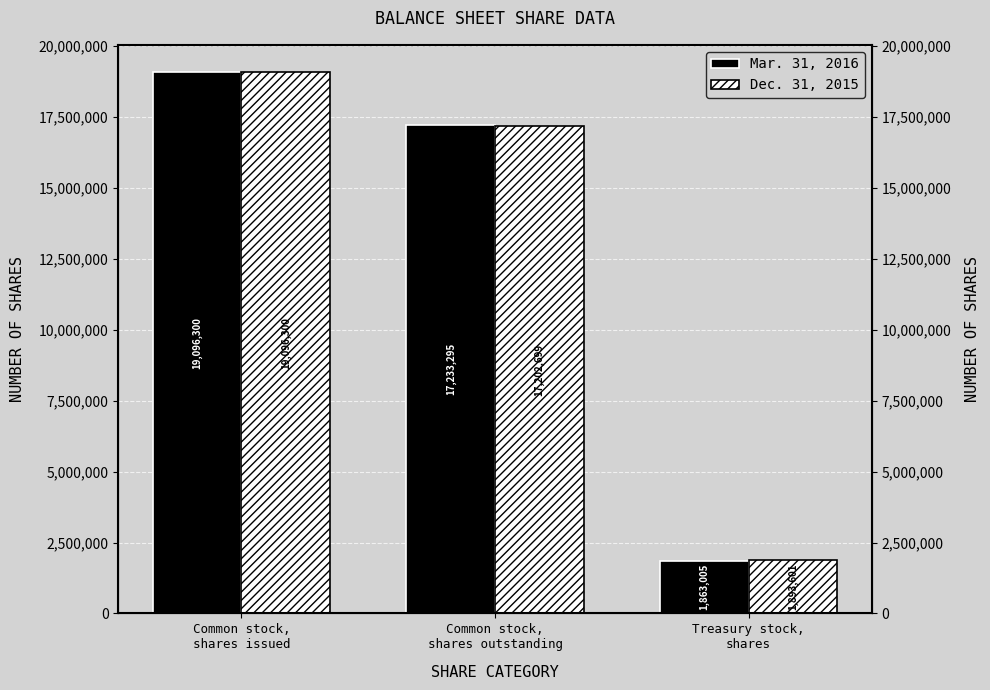

How many Mar. 31, 2016 values are between 1863005 and 19096300?

3